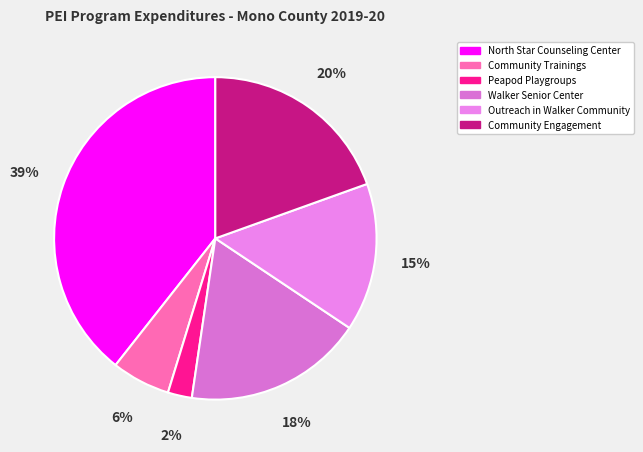

Is there any slice that represents more than half of the pie?

No